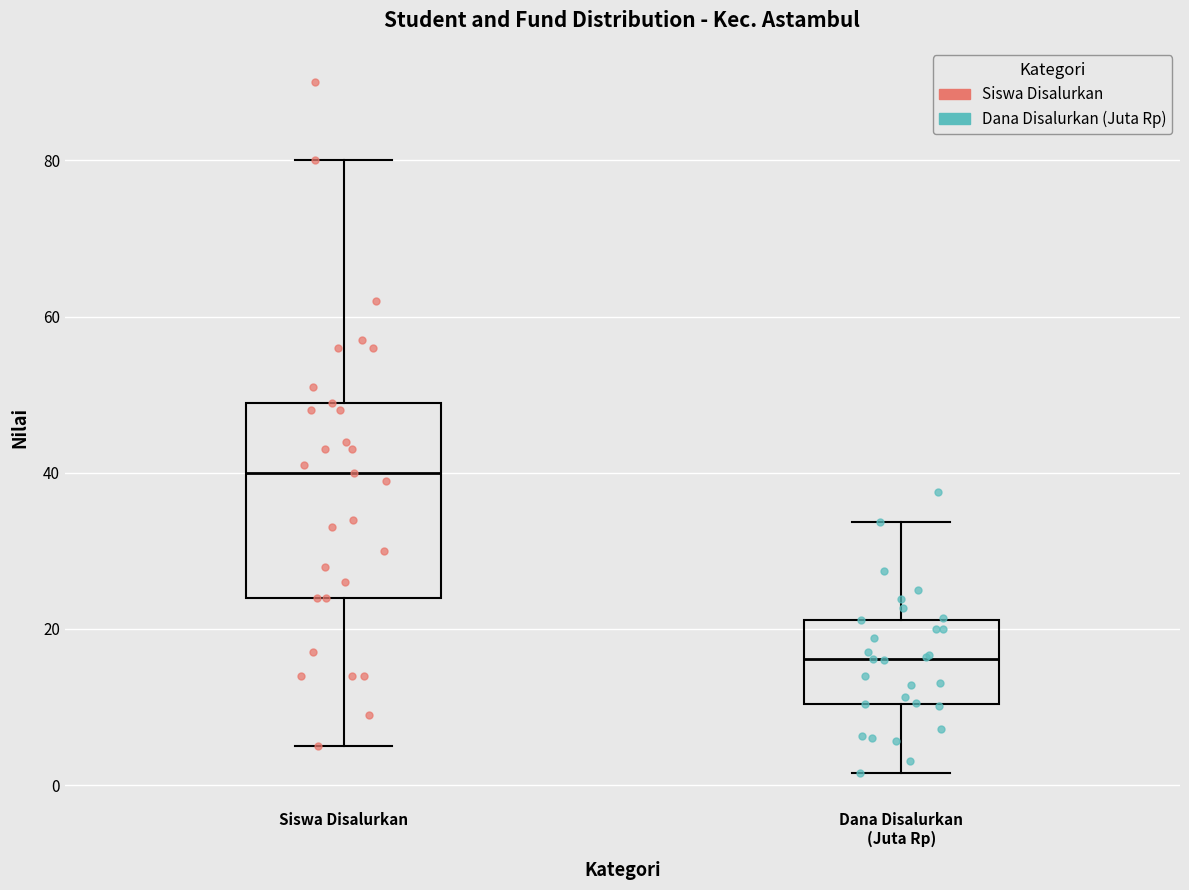

Where does the upper whisker of the box for Dana Disalurkan (Juta Rp) end on the y-axis? The values are not printed on the chart, so give them approximately, as read against the axis.

34